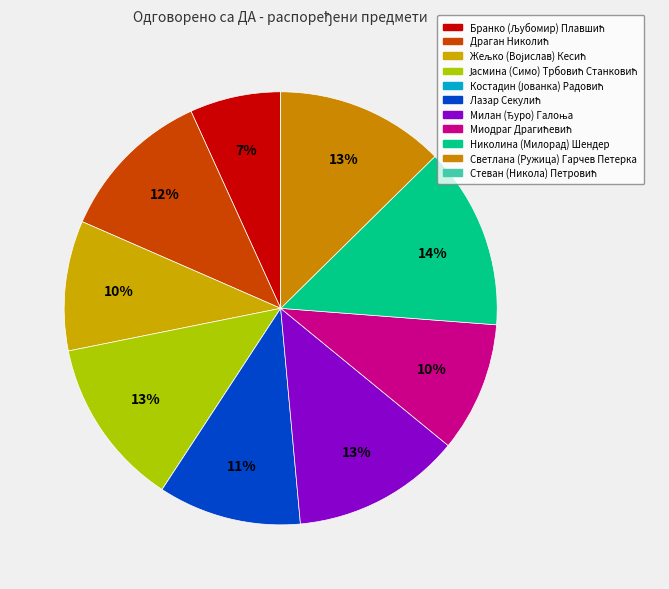

How many segments does this pie chart have?

11